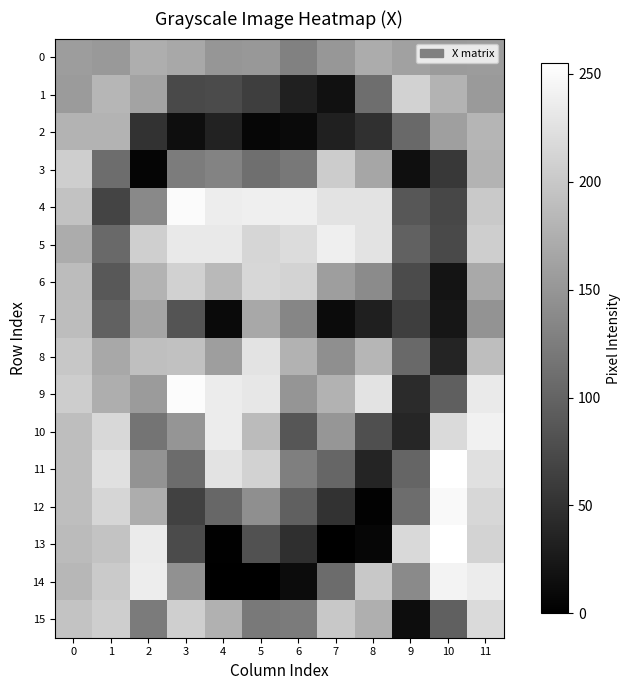

What is the difference between the highest and lowest values at 11?

93